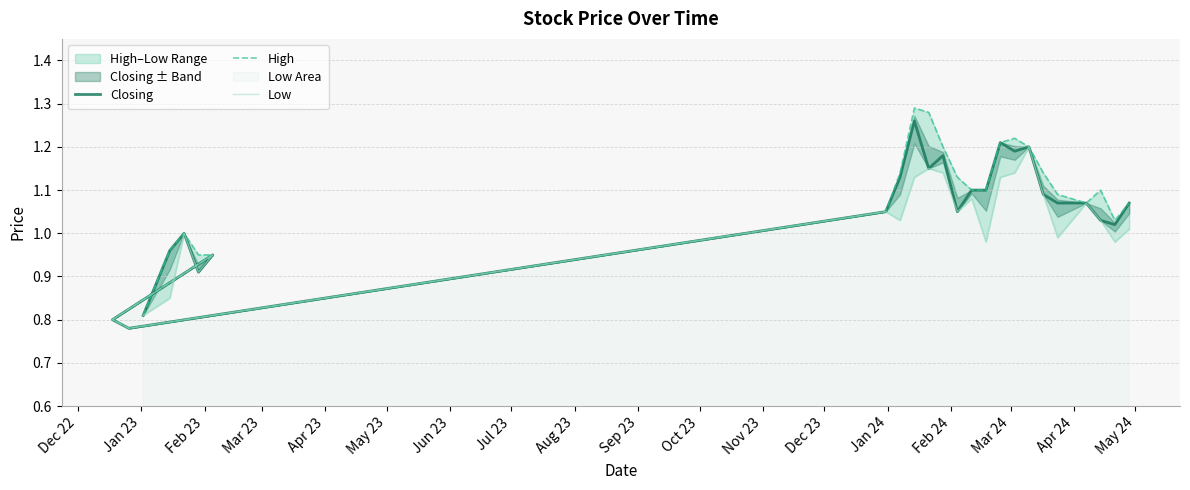

Count the number of categories in the chart.

24